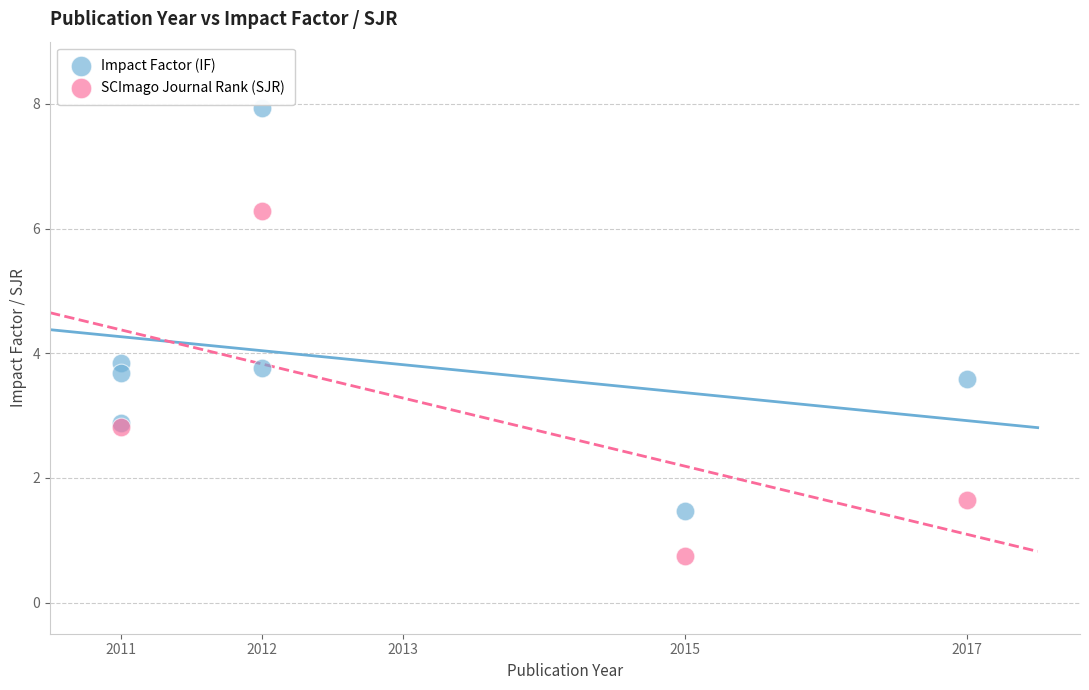

Which series has the largest Y range (max minus min)?

Impact Factor (IF)